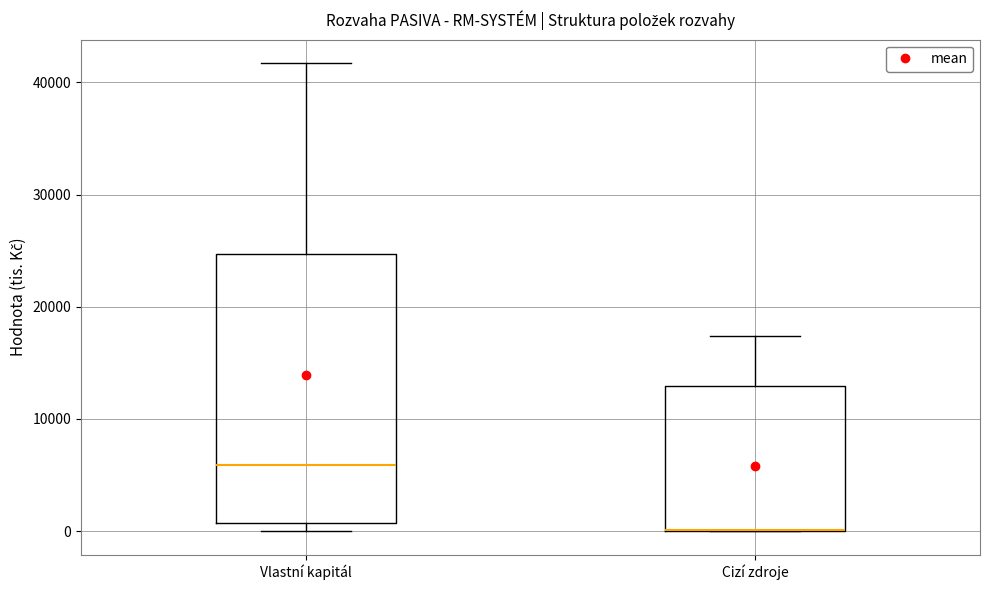

Reading left to right, transcribe this box plot: for each box, give where its median line is, the range the box spans, and where its two whiskers end, as read against the y-axis. The values are not printed on the chart, so give them approximately, as read against the axis.

Vlastní kapitál: median 6000, box 1000 to 25000, whiskers 0 to 42000
Cizí zdroje: median 0 (drawn on the box's lower edge), box 0 to 13000, whiskers 0 to 17000